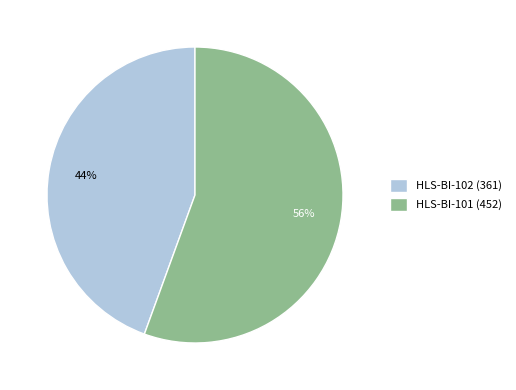

Which category has the biggest portion of the pie?

HLS-BI-101